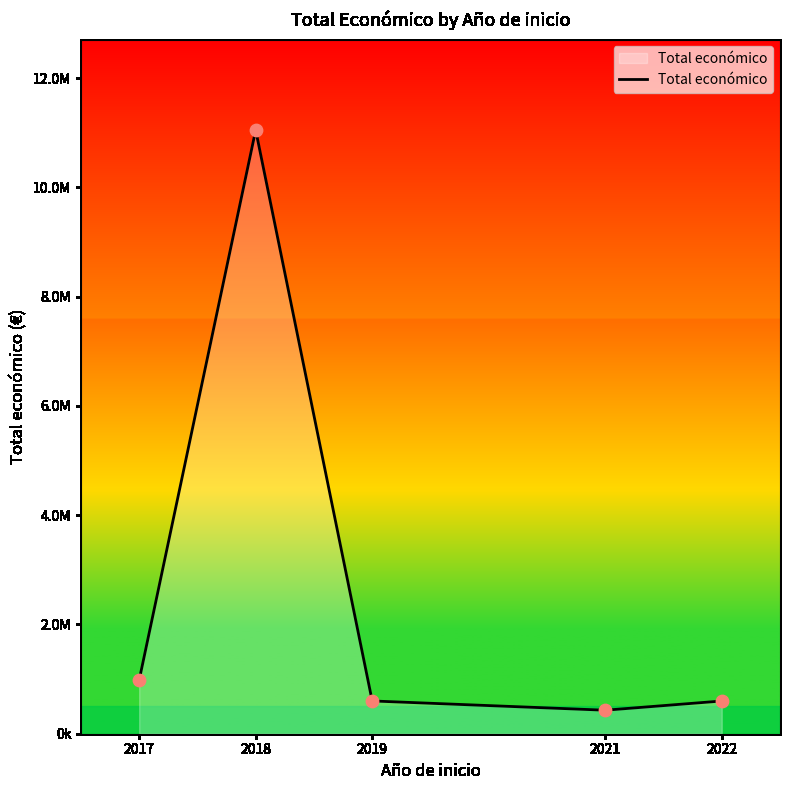

Which has a higher value, 2021 or 2022?

2022